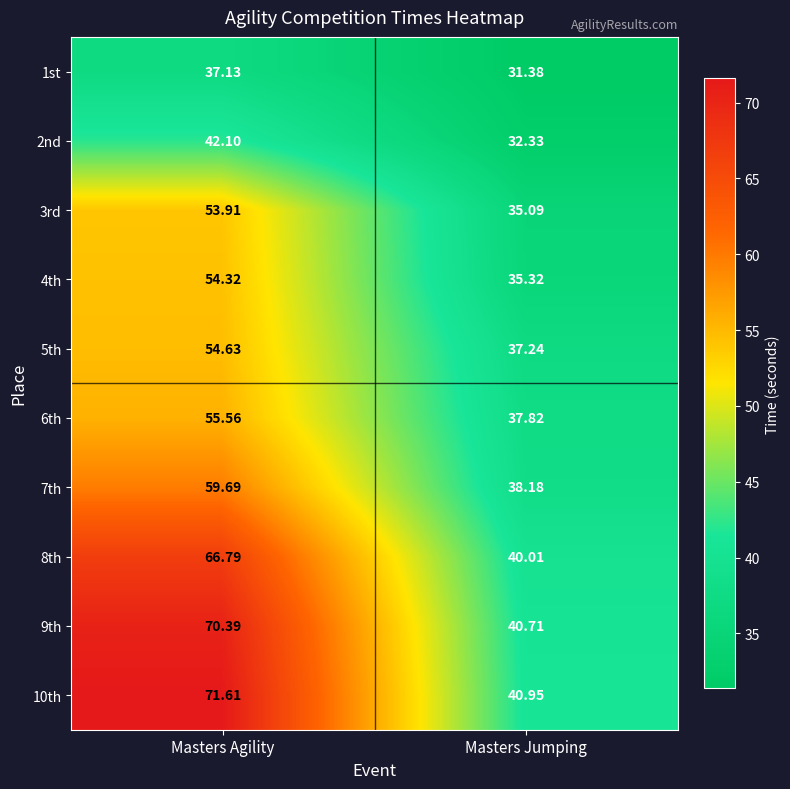

Is the value of 2nd at Masters Jumping greater than the value of 1st at Masters Jumping?

Yes